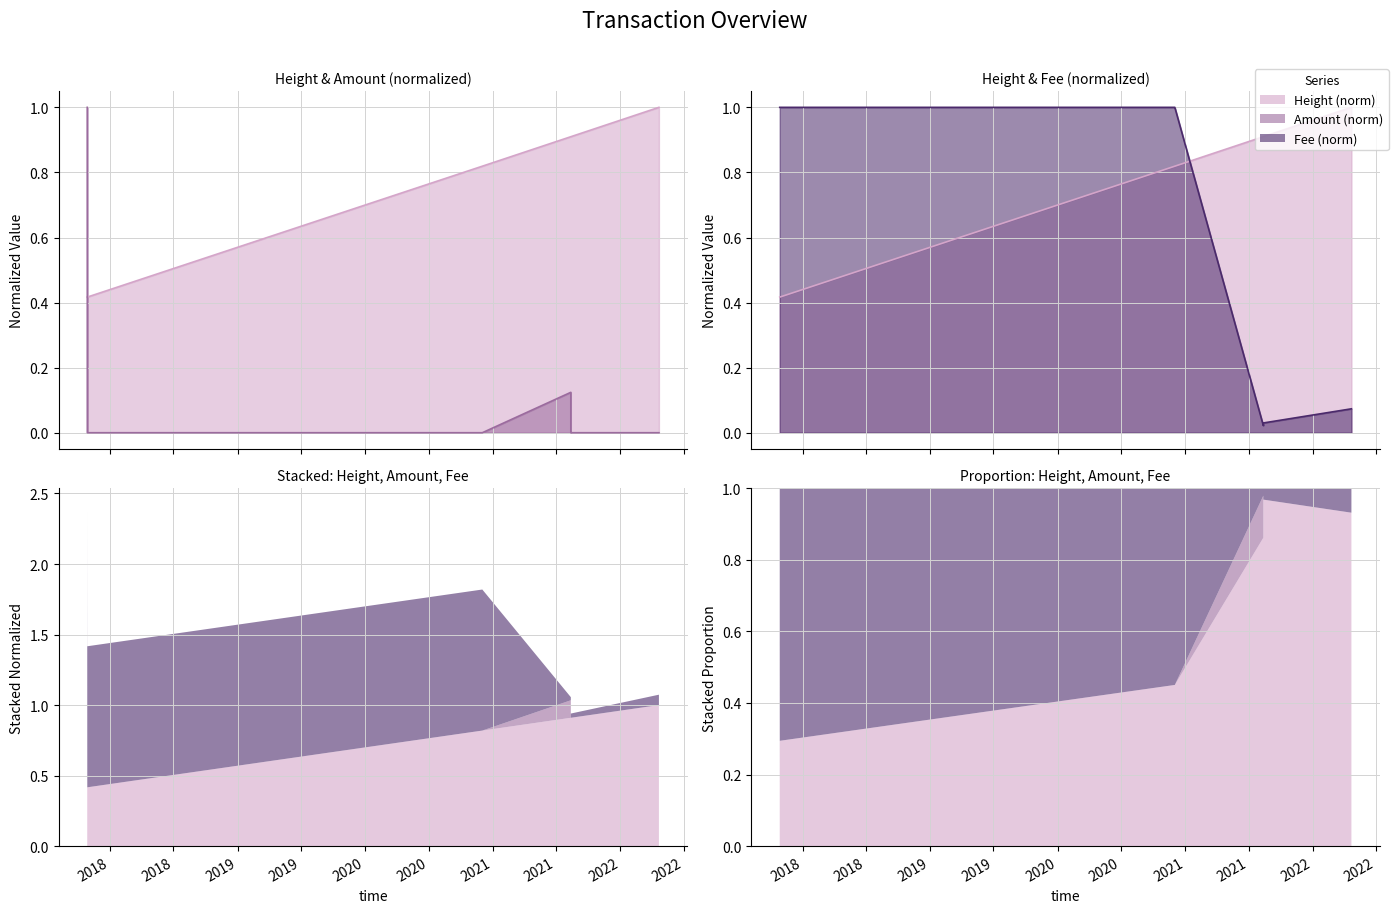

Which category has the lowest value in the Height series?

2017-10-27 14:46:12